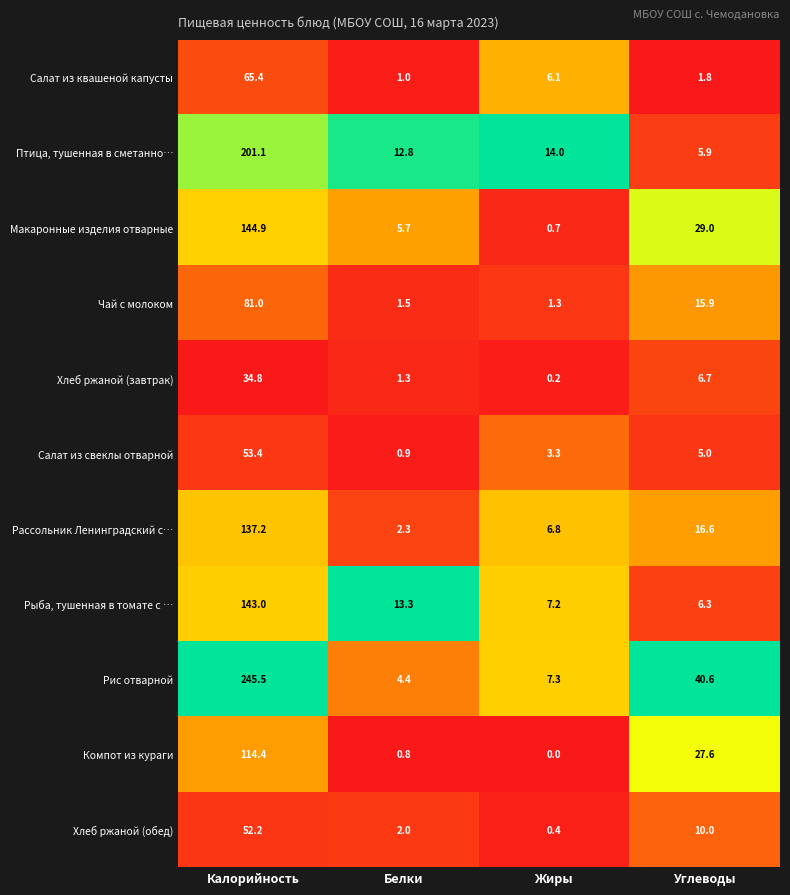

At which category does the chart reach its peak across all series?

Калорийность